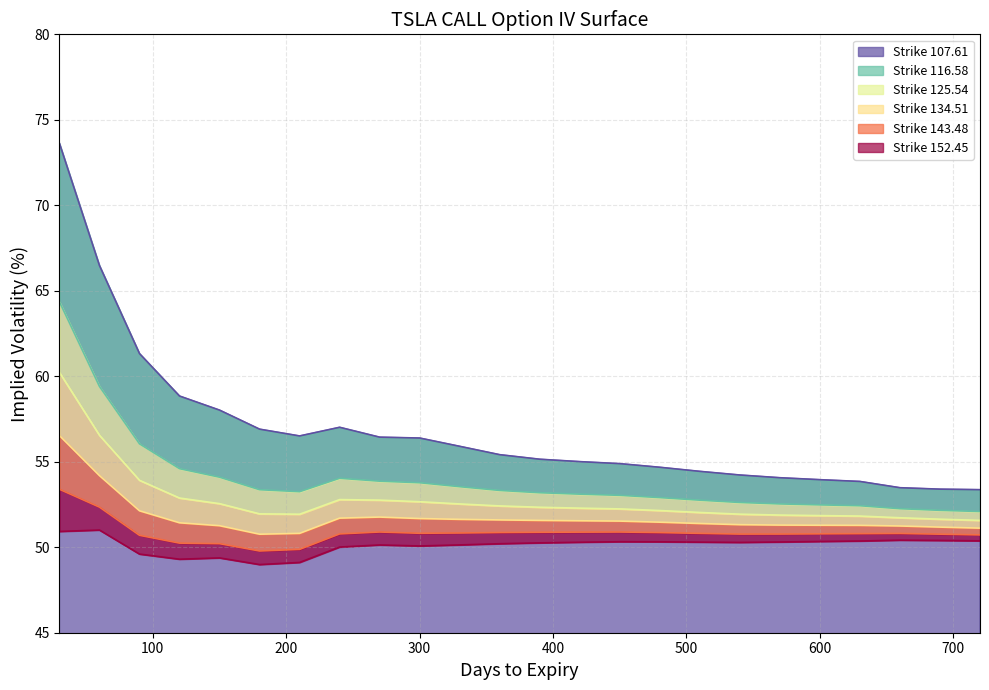

Where is 125.54 nearest to the value 55?

90